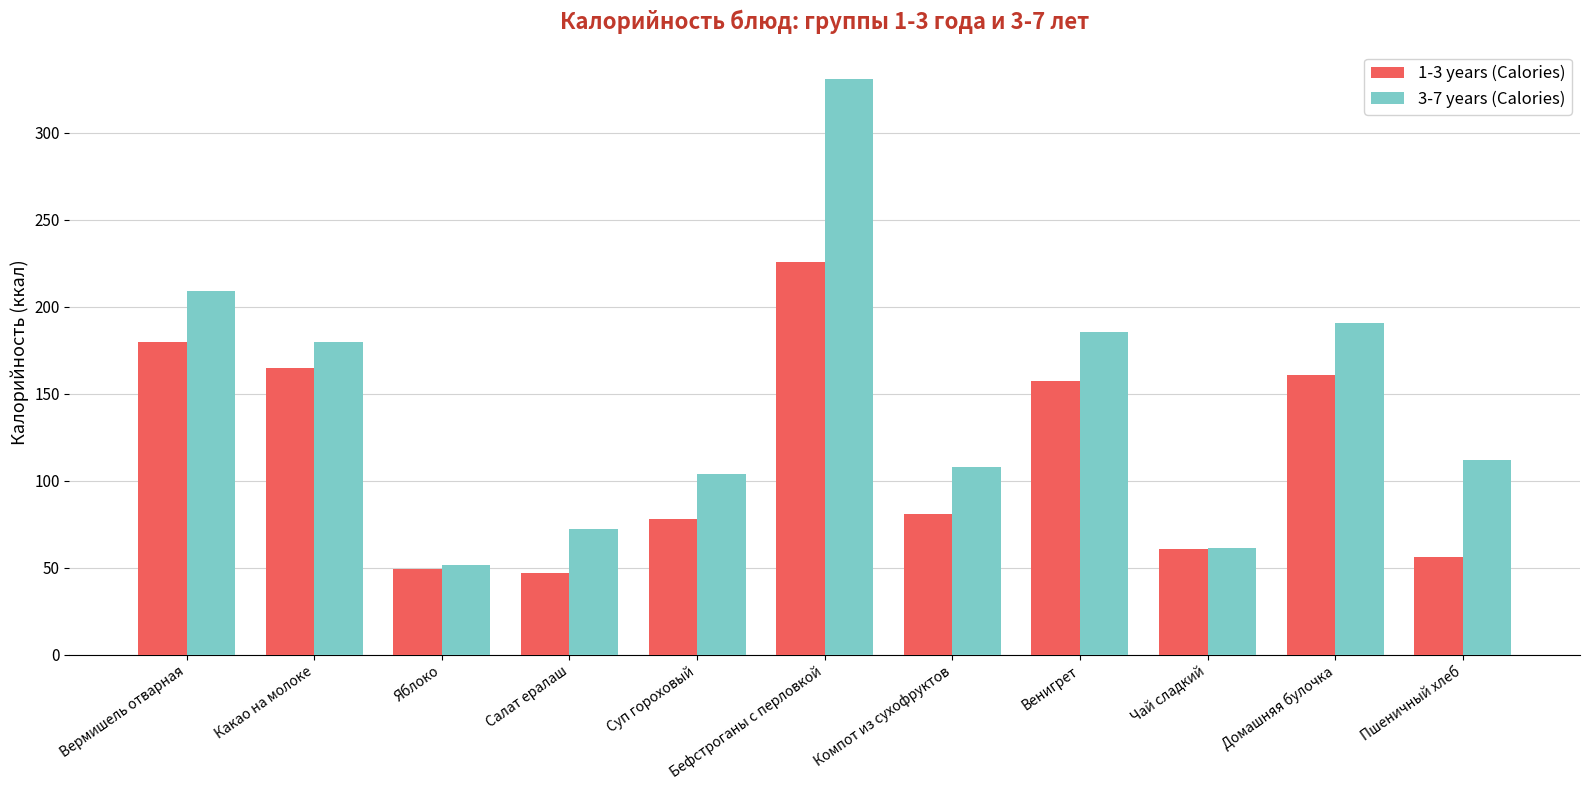

How many groups of bars are there?

11